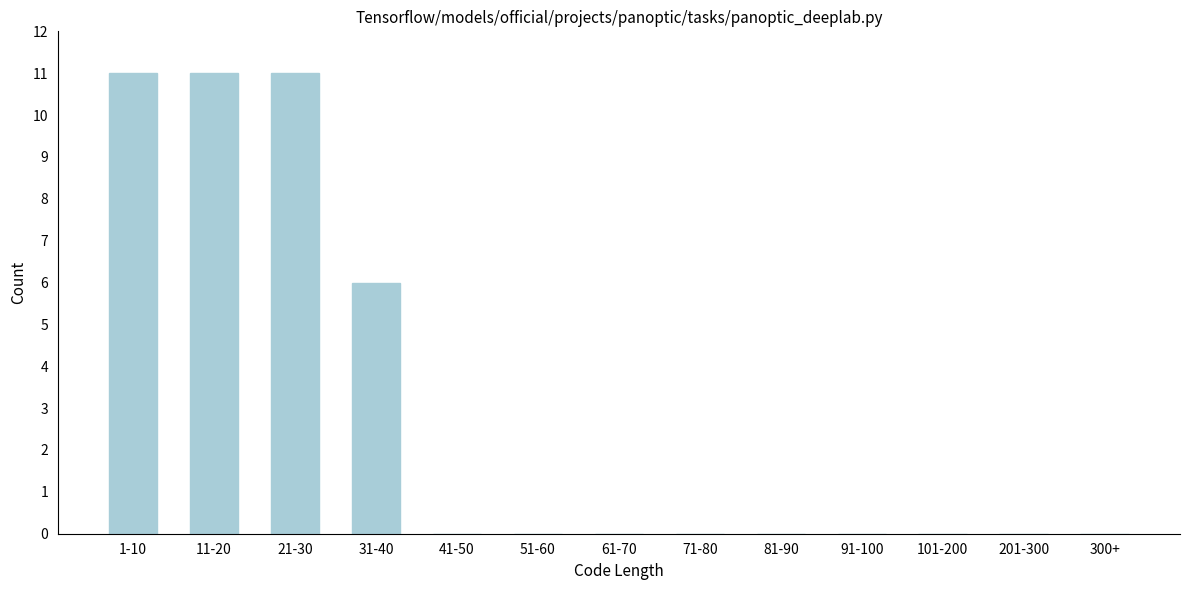

Reading left to right, extract all data points from this chart.

1-10=11	11-20=11	21-30=11	31-40=6	41-50=0	51-60=0	61-70=0	71-80=0	81-90=0	91-100=0	101-200=0	201-300=0	300+=0